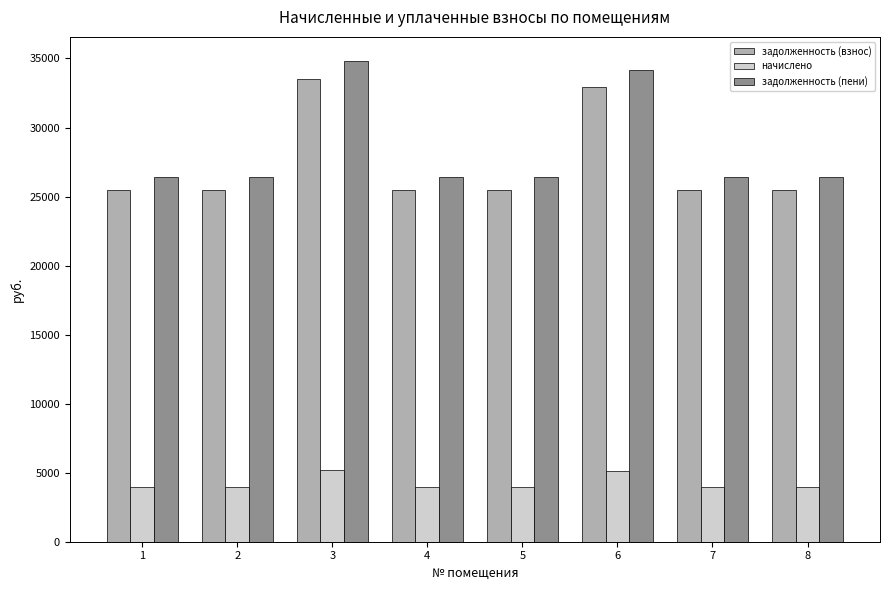

How many bars are there in total?

24